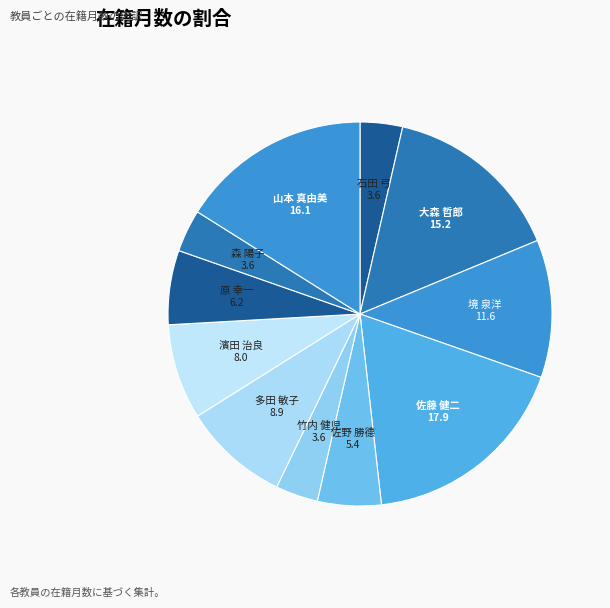

Approximately how many times larger is the value at 多田 敏子 compared to 原 幸一?

1.4